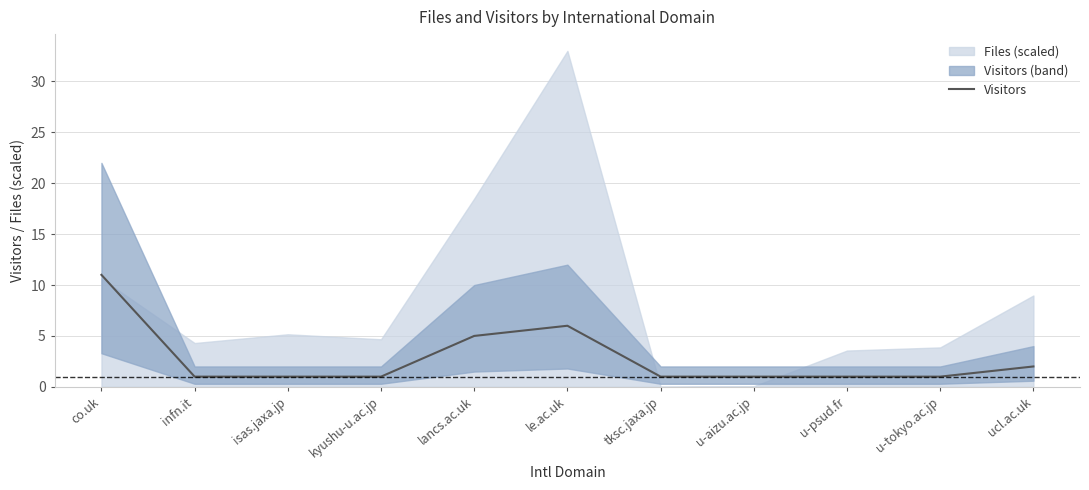

What is the label of the 5th point from the left?

lancs.ac.uk